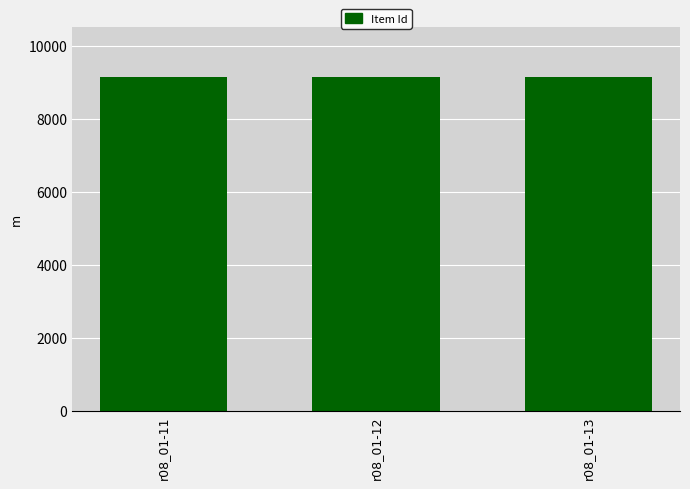

What is the sum of all values?

27459